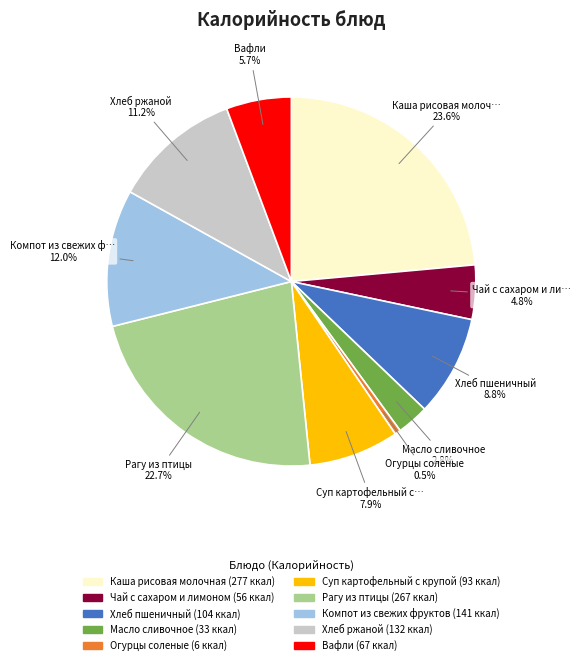

Is there any slice that represents more than half of the pie?

No